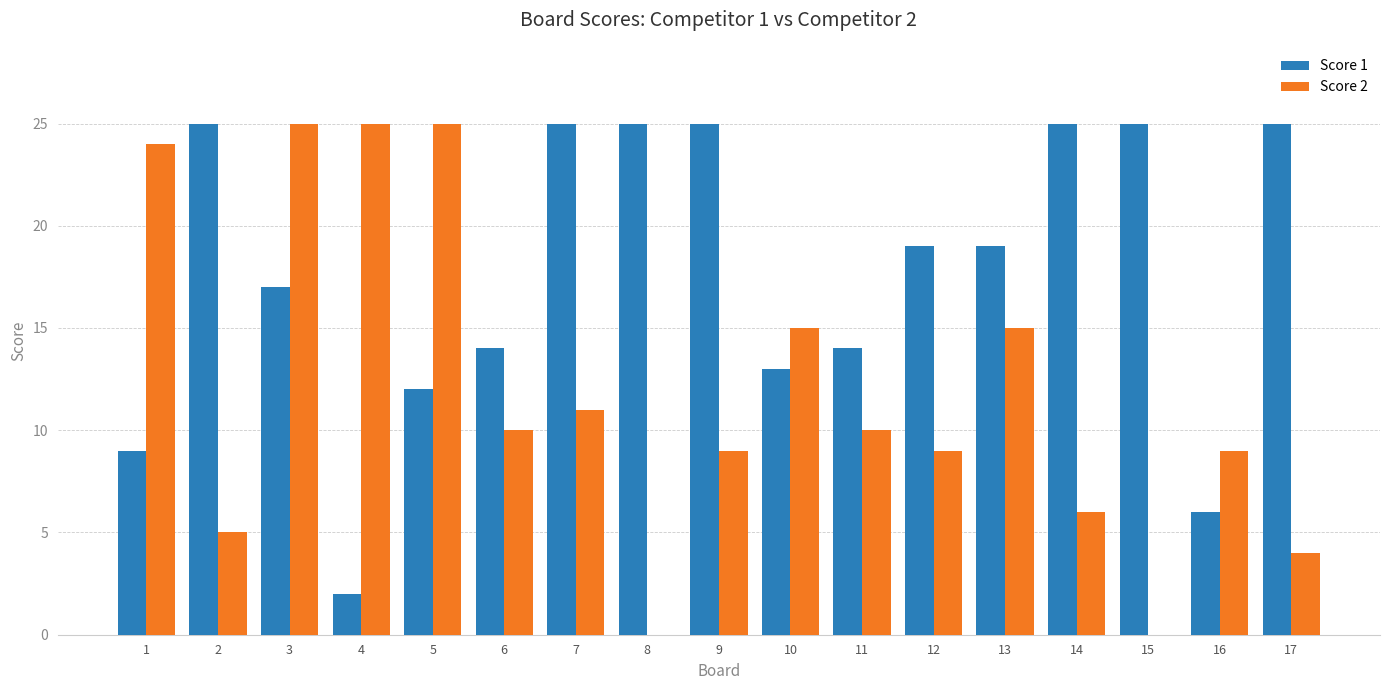

How many groups of bars are there?

17